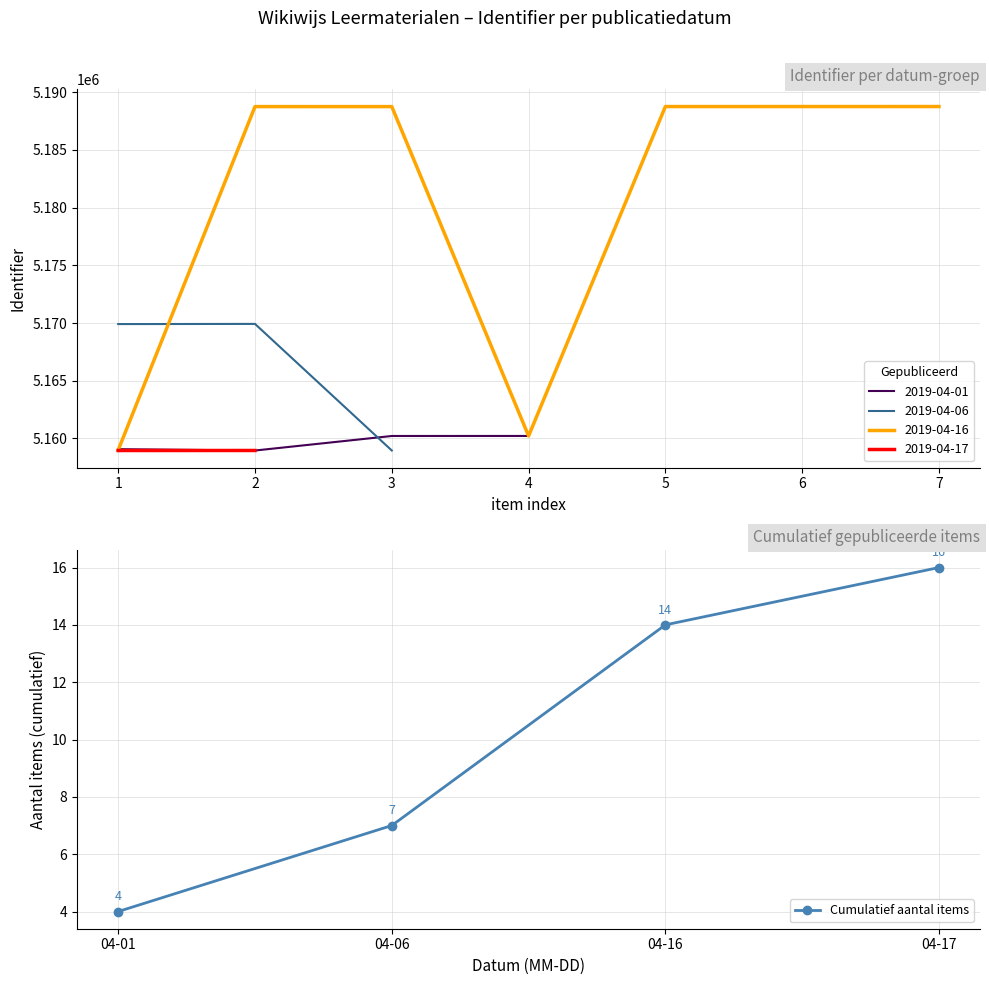

Reading left to right, transcribe all the data shown in this chart.

4	7	14	16